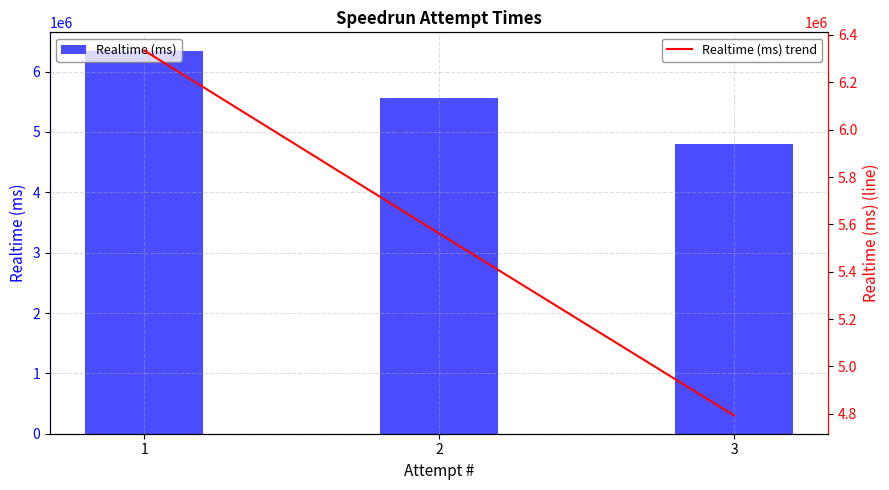

Which series changed the most between 2 and 1?

Realtime (ms)